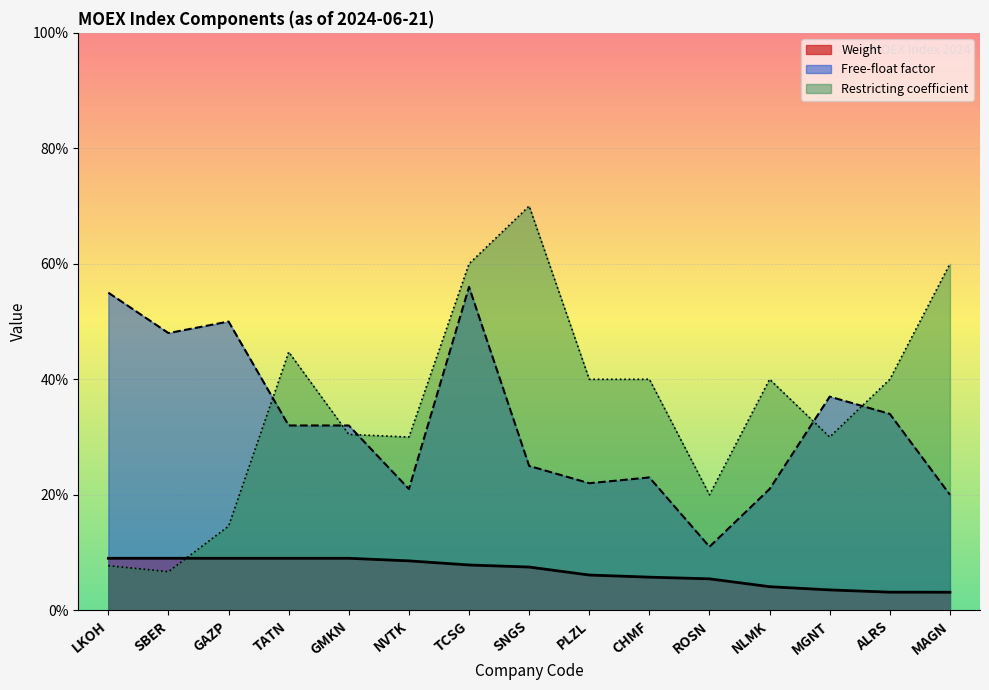

True or false: Free-float factor and Weight intersect in this chart.

False